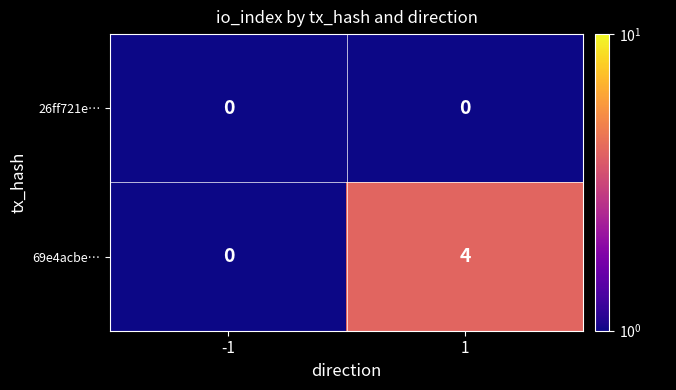

Between -1 and 1, which series saw the biggest shift?

69e4acbe…